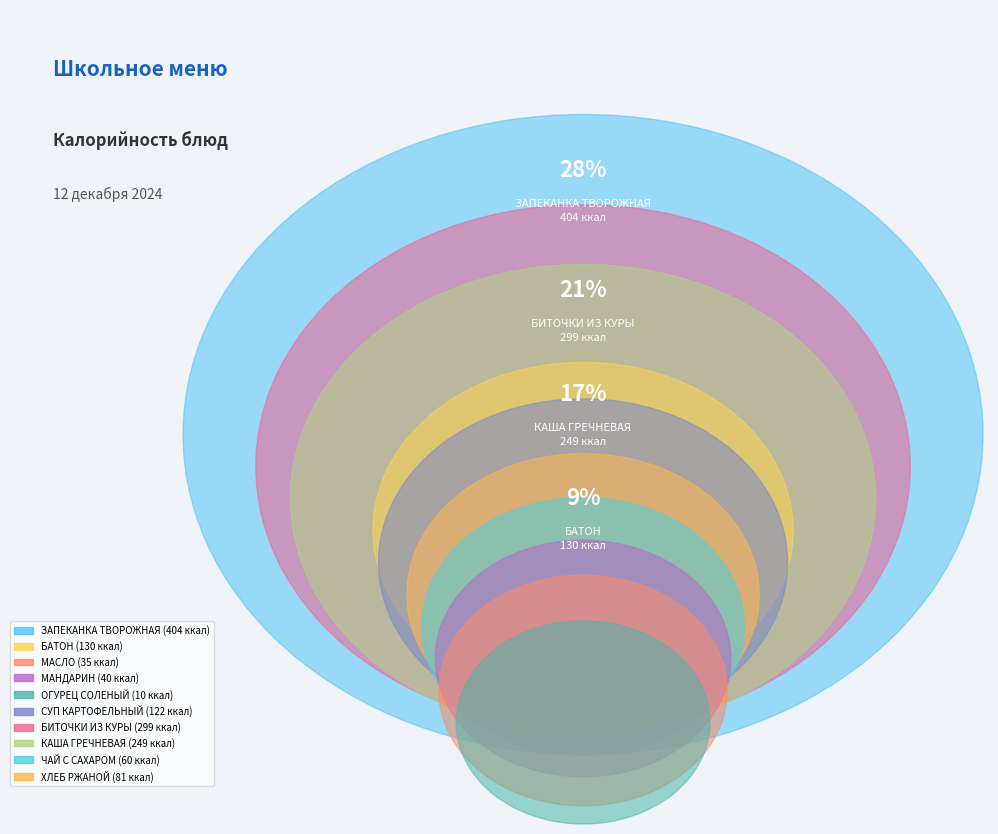

How much of the chart is everything except СУП КАРТОФЕЛЬНЫЙ?

91.5%